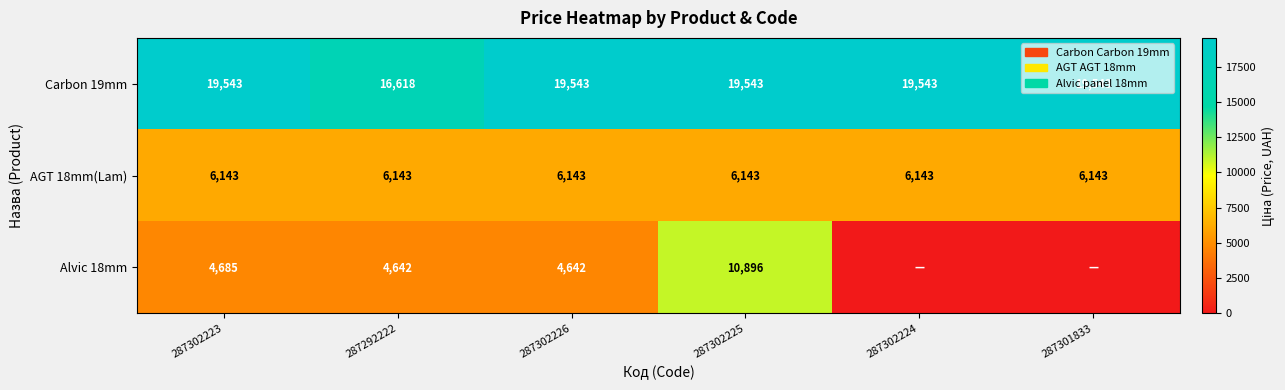

What is the sum of all Carbon 19mm values?

114333